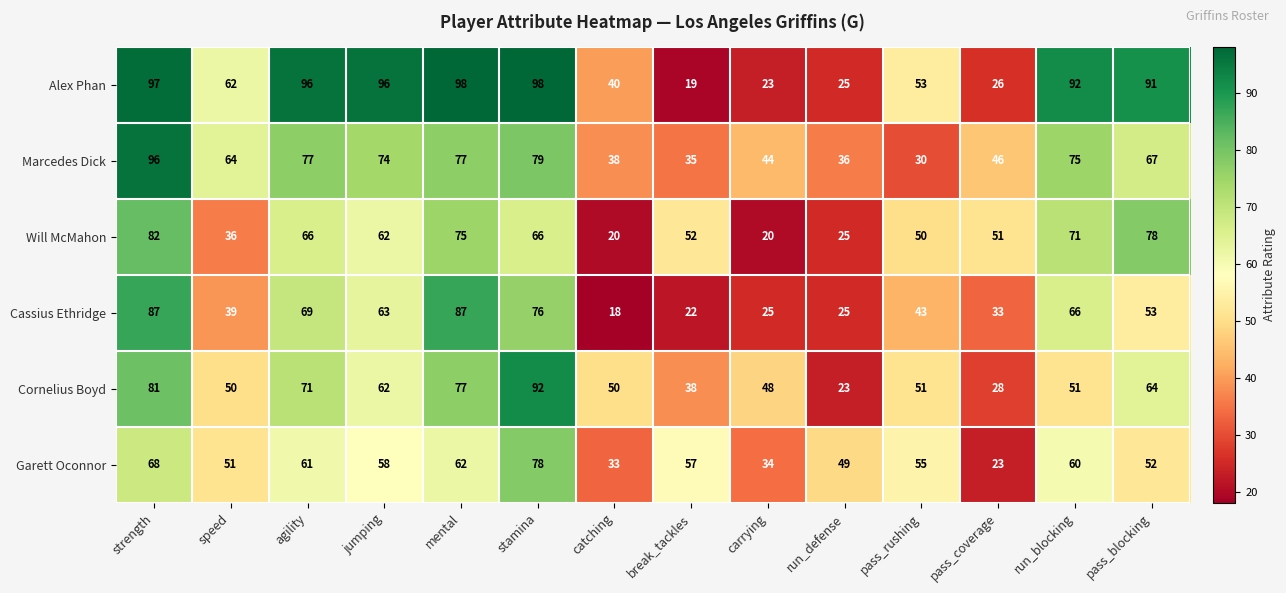

The value of Cornelius Boyd at pass_coverage is 28. True or false?

True